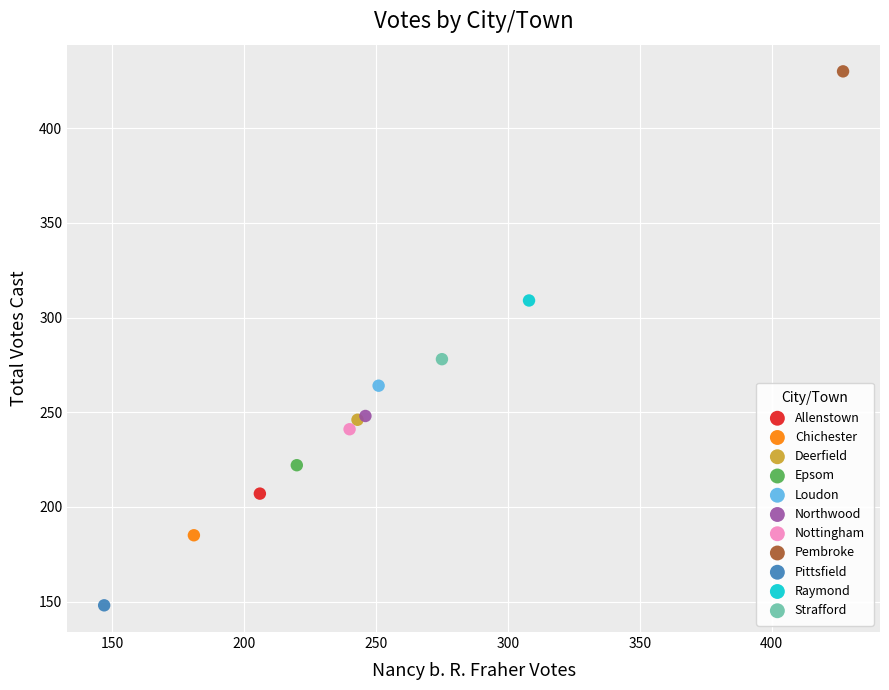

What are all the series names shown in the legend?

Allenstown, Chichester, Deerfield, Epsom, Loudon, Northwood, Nottingham, Pembroke, Pittsfield, Raymond, Strafford